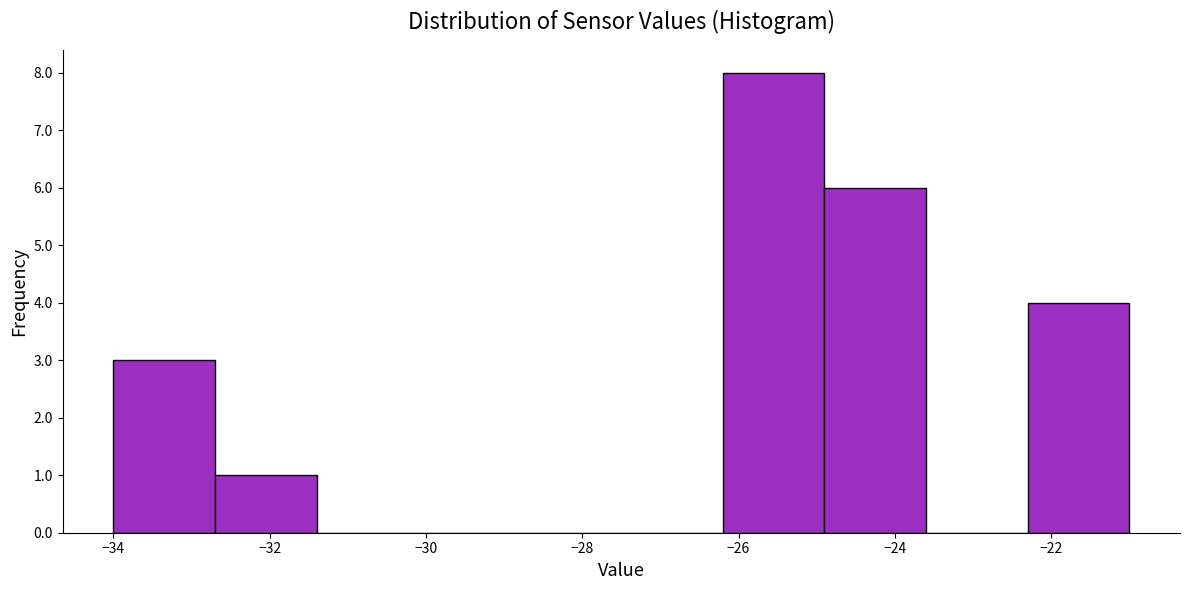

What is the height of the bar covering -24.9 to -23.6 on the x-axis? Neither the bar edges nor the heights are printed on the chart, so give them approximately, as read against the axes.

6